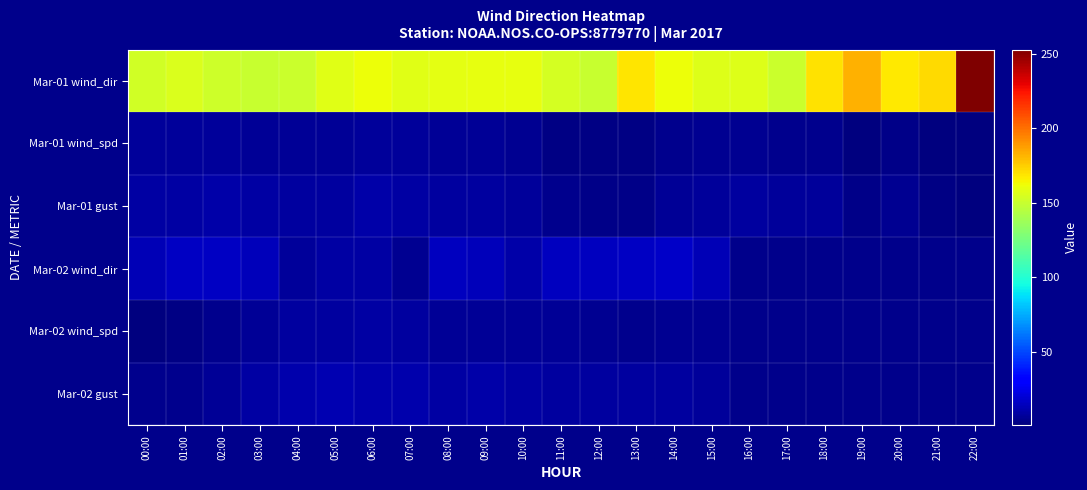

Rank the series by their maximum value, from lowest to highest.

Mar-01 wind_spd, Mar-02 wind_spd, Mar-01 gust, Mar-02 gust, Mar-02 wind_dir, Mar-01 wind_dir